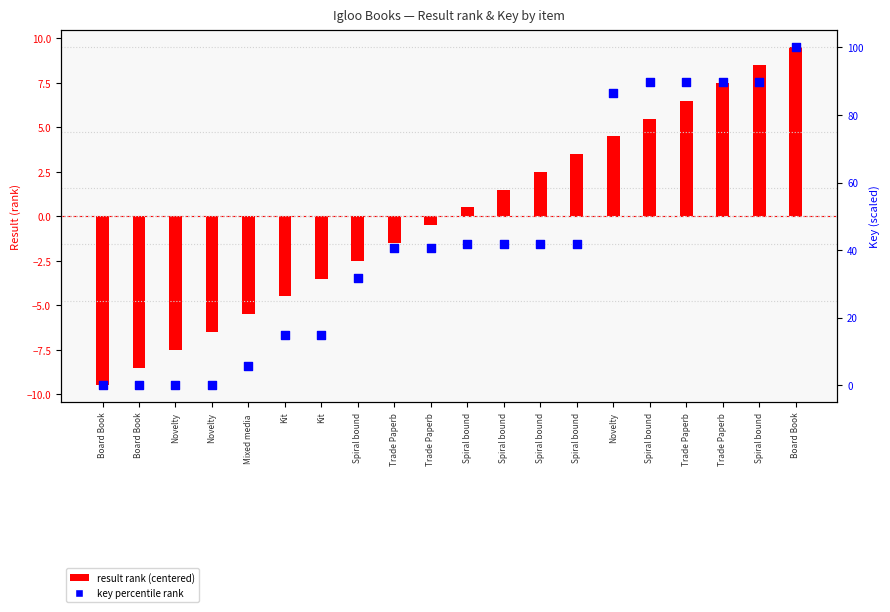

Which series has the largest Y range (max minus min)?

percentile rank within the sample